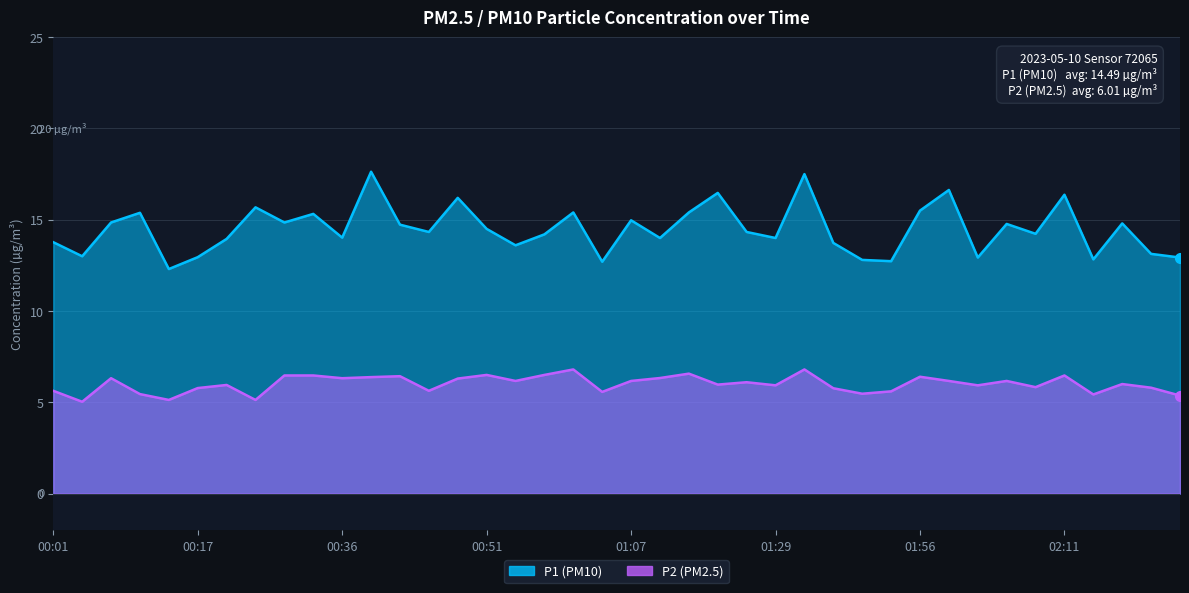

How many interior local valleys does the P2 series have?

13